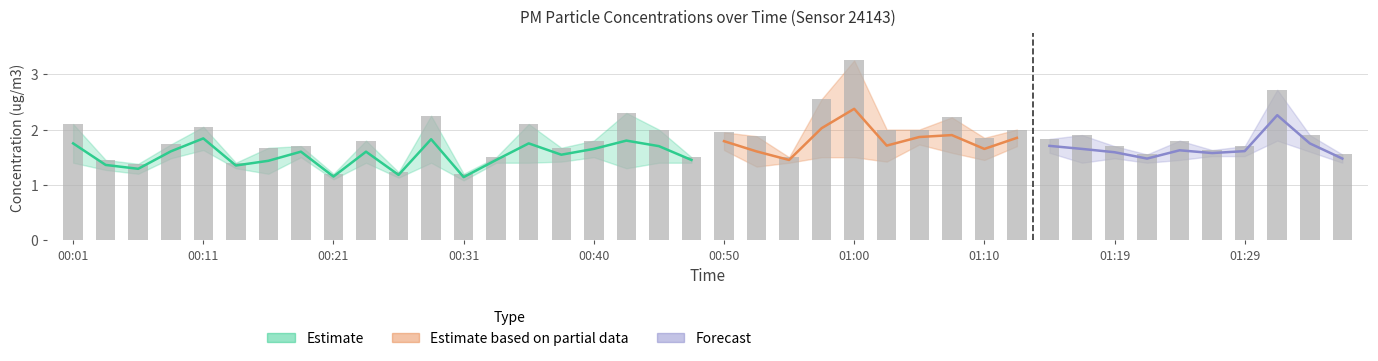

What is the difference between the maximum and minimum values?

2.0